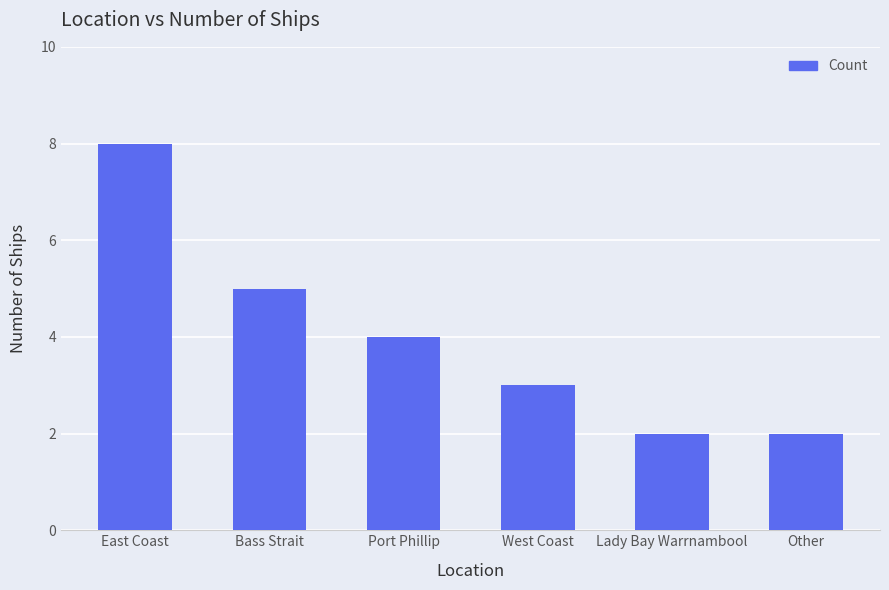

Which category has the highest value across all series?

East Coast